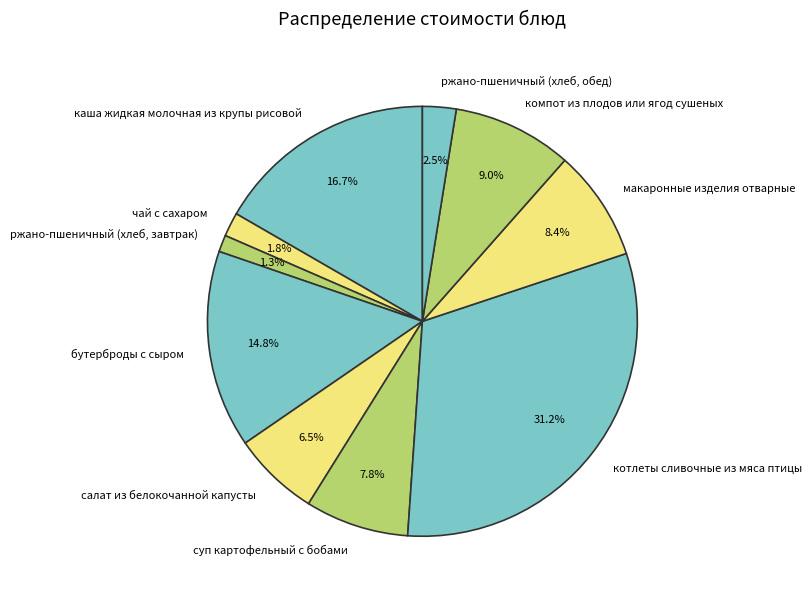

Which slice is the largest?

котлеты сливочные из мяса птицы